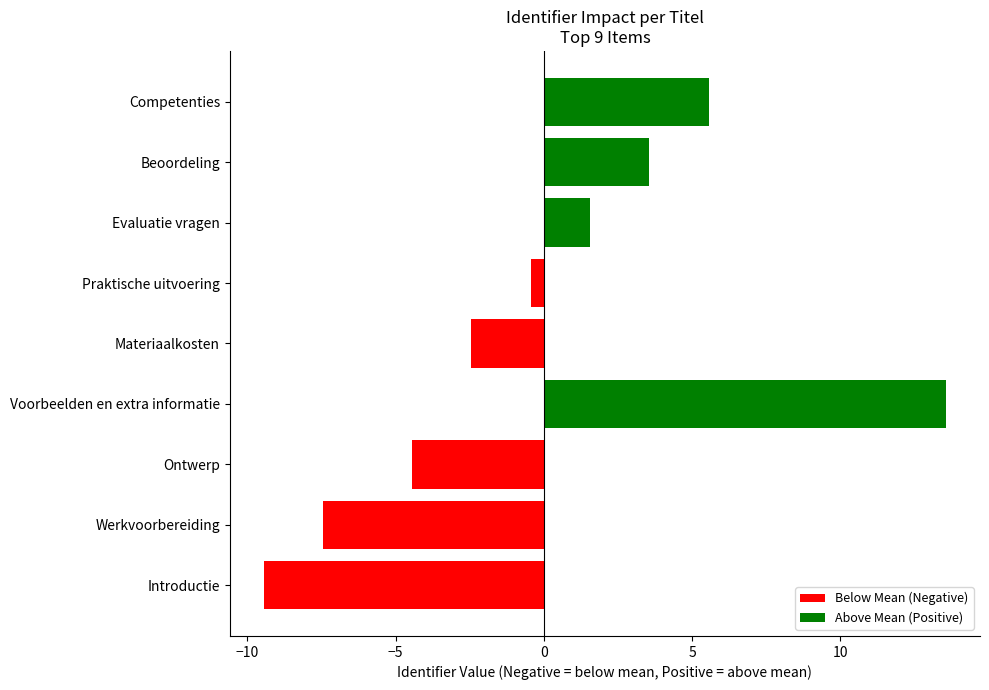

Which has a higher value, Competenties or Werkvoorbereiding?

Competenties